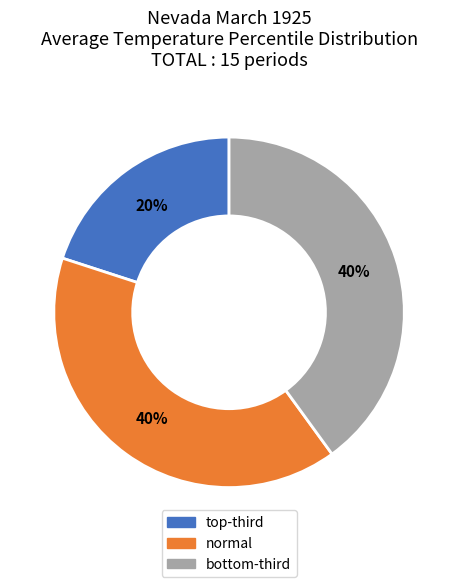

Which slice is the smallest?

top-third